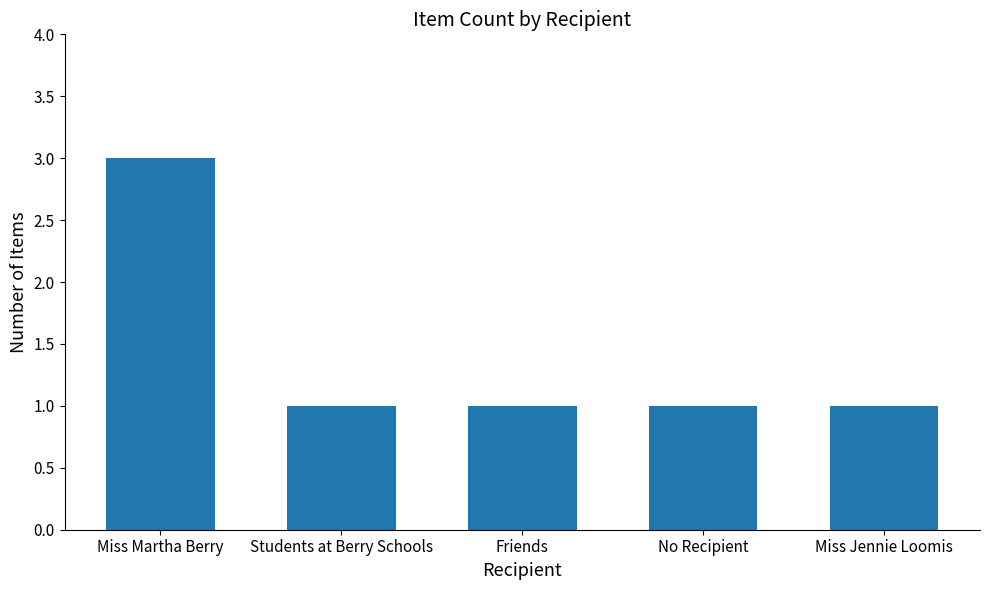

What value does the data have at Friends?

1